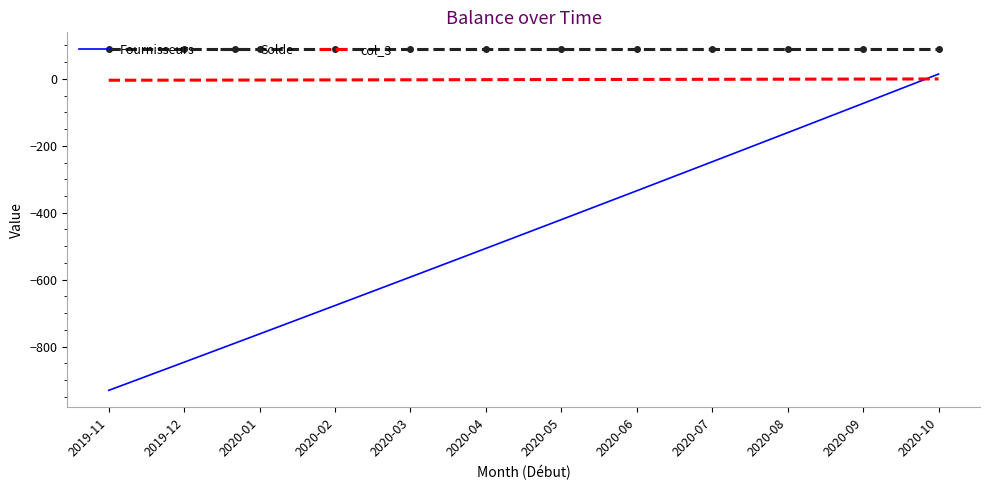

True or false: Solde and Fournisseurs intersect in this chart.

False